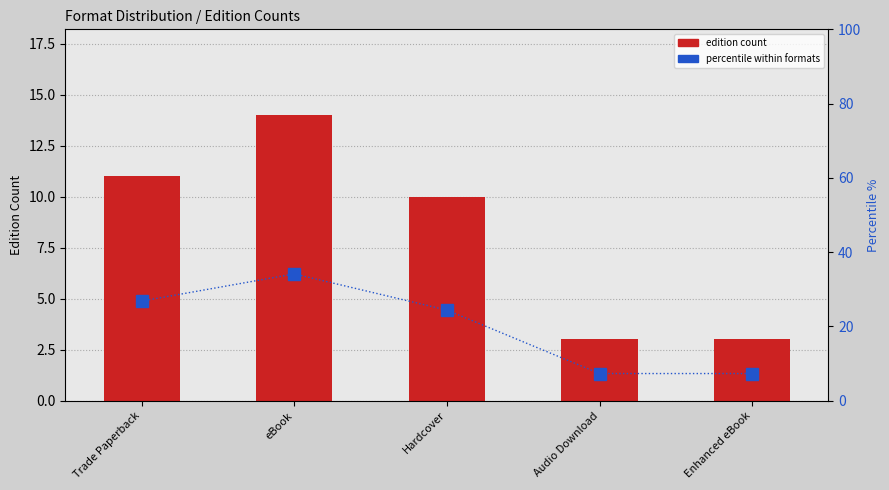

Reading left to right, transcribe all the data shown in this chart.

edition count: 11.0	14.0	10.0	3.0	3.0
percentile within formats: 26.8	34.1	24.4	7.3	7.3